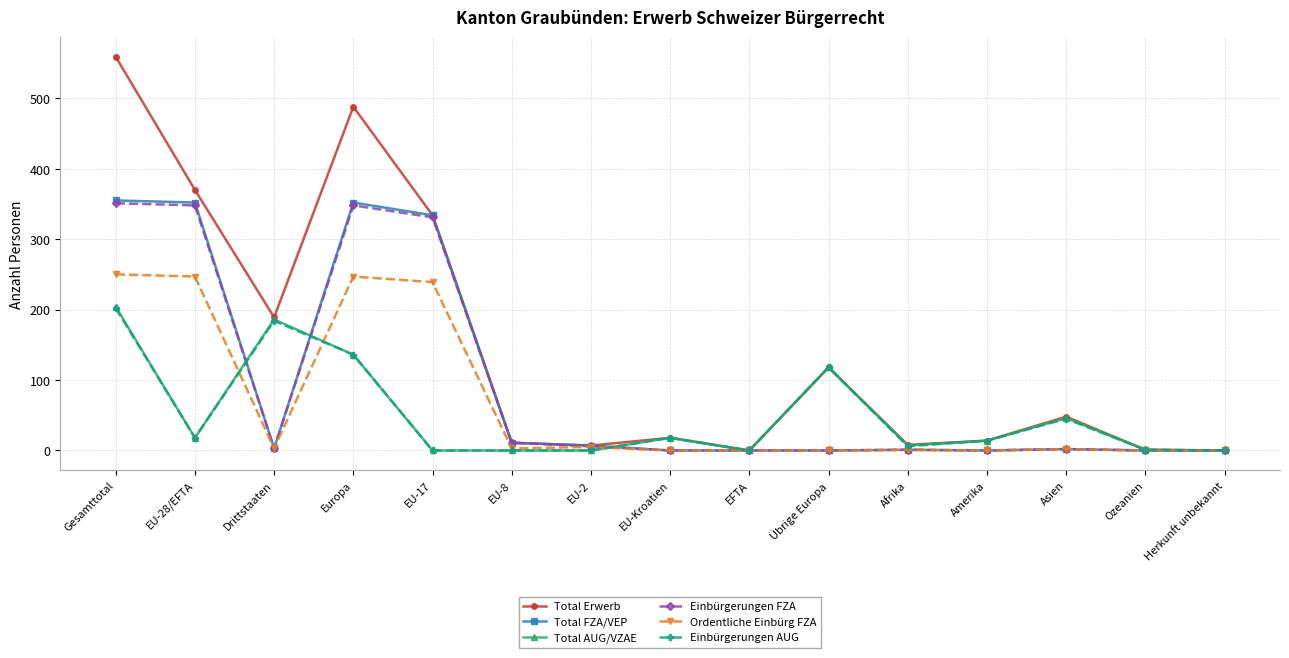

At which category does Einbürgerungen FZA reach its first local valley?

Drittstaaten